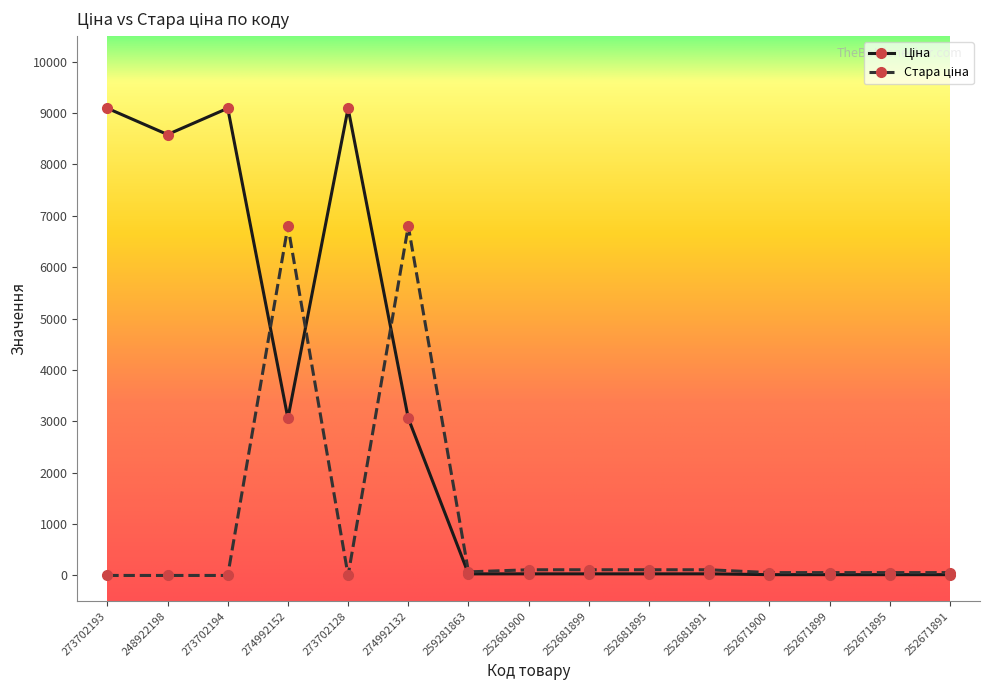

What is the label of the 7th point from the left?

259281863